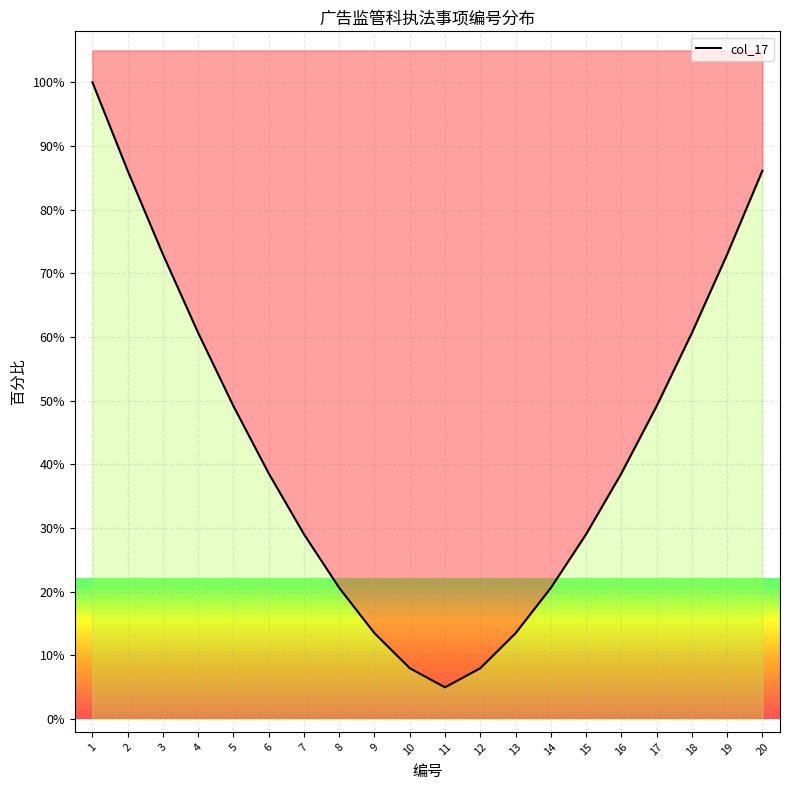

Between 11 and 10, which is larger?

10